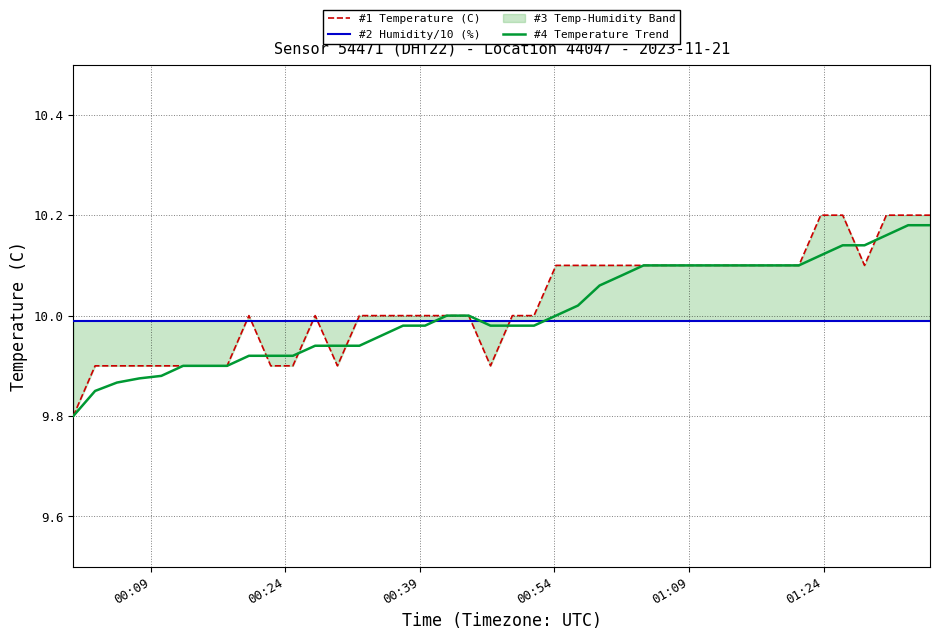

How many lines are shown in the chart?

3